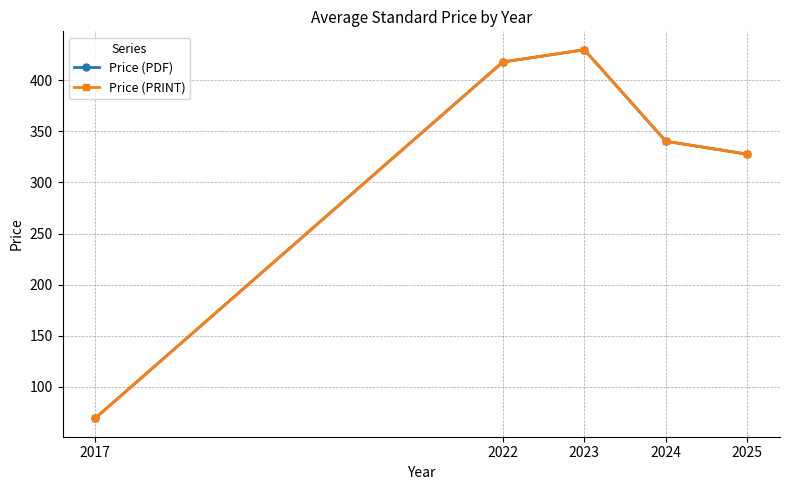

What is the total value across all series at 2017?

138.0